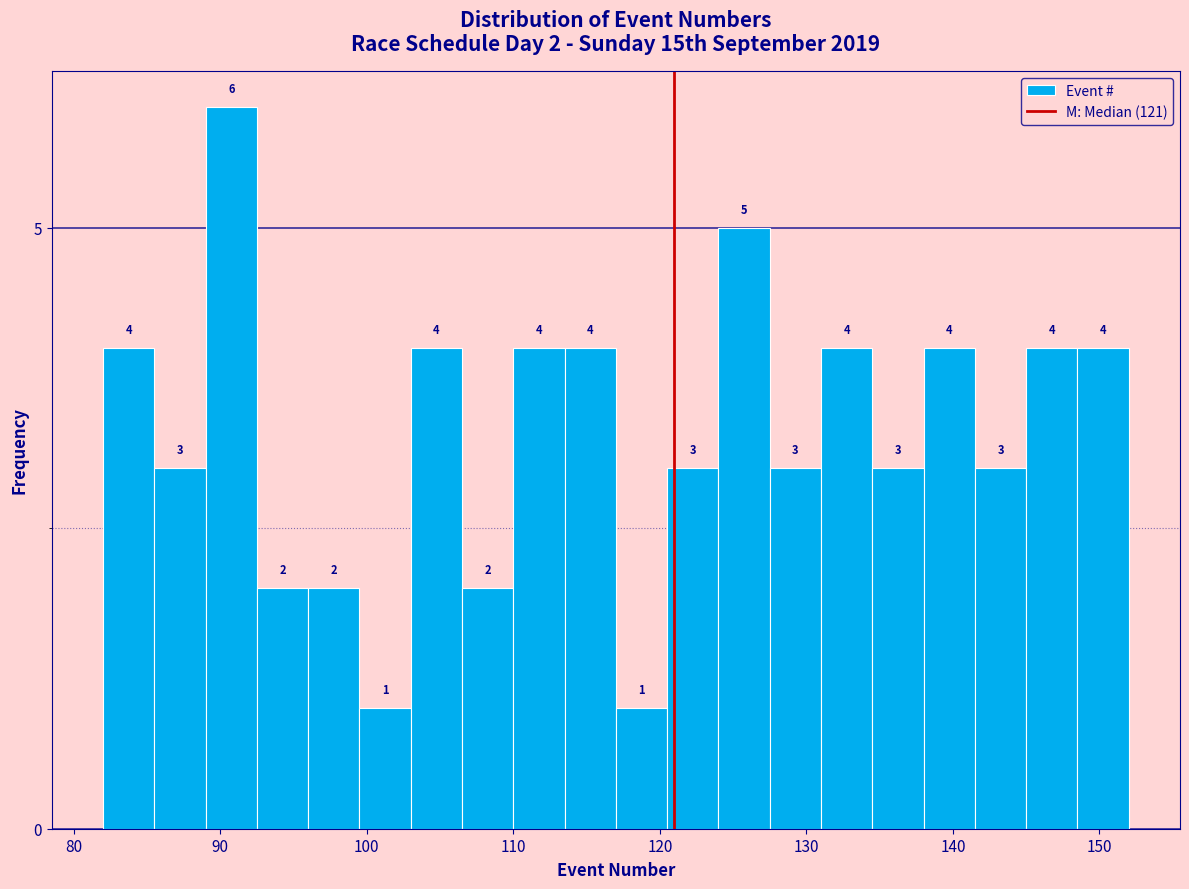

Read against the x-axis, roughly where is the centre of the tallest bar?

91